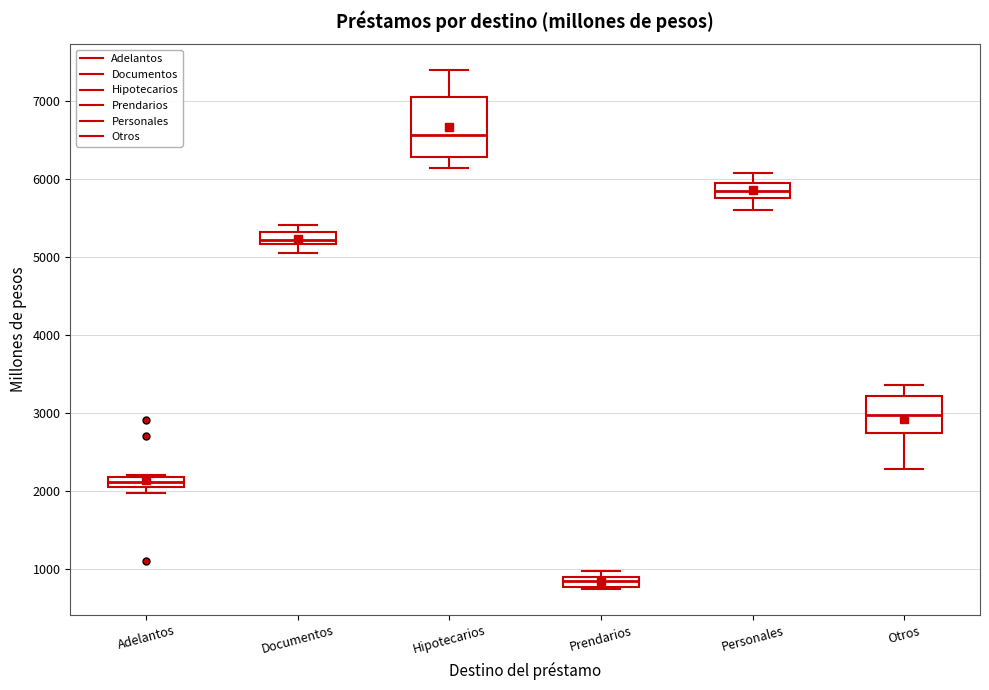

Which box has the lowest median line?

Prendarios